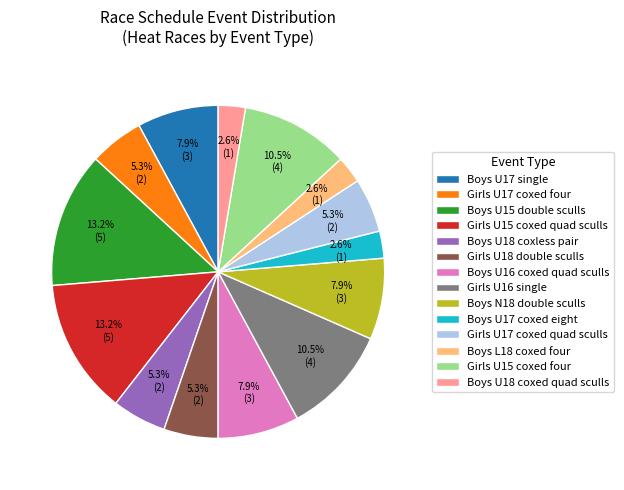

True or false: Boys U18 coxless pair accounts for 5% of the total.

True